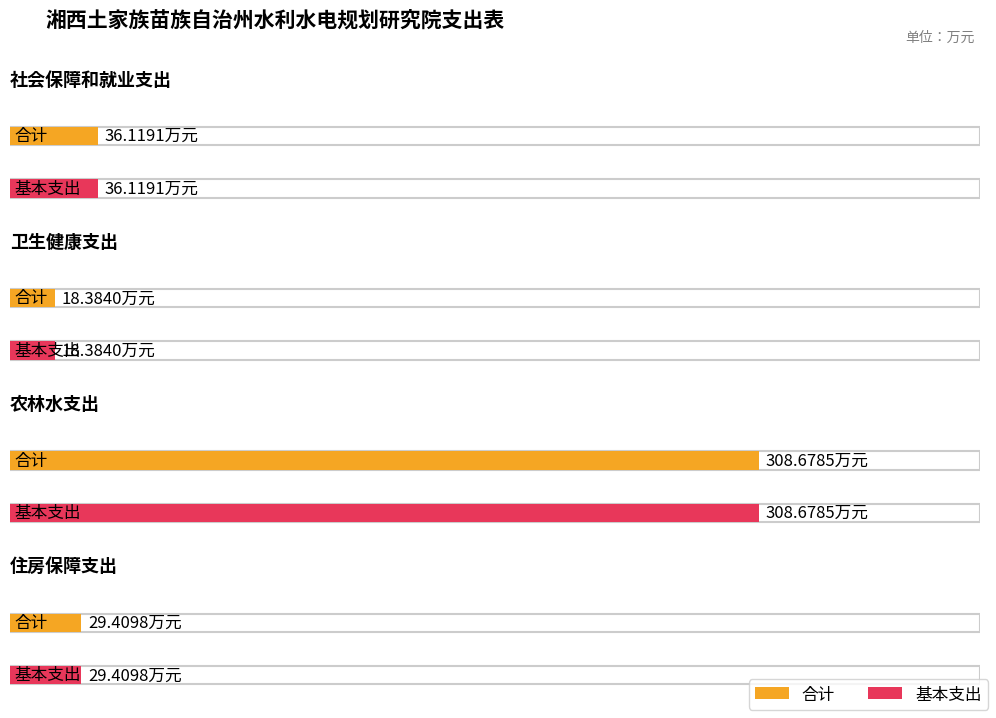

What is the difference between the 基本支出 values at 住房保障支出 and 农林水支出?

279.3